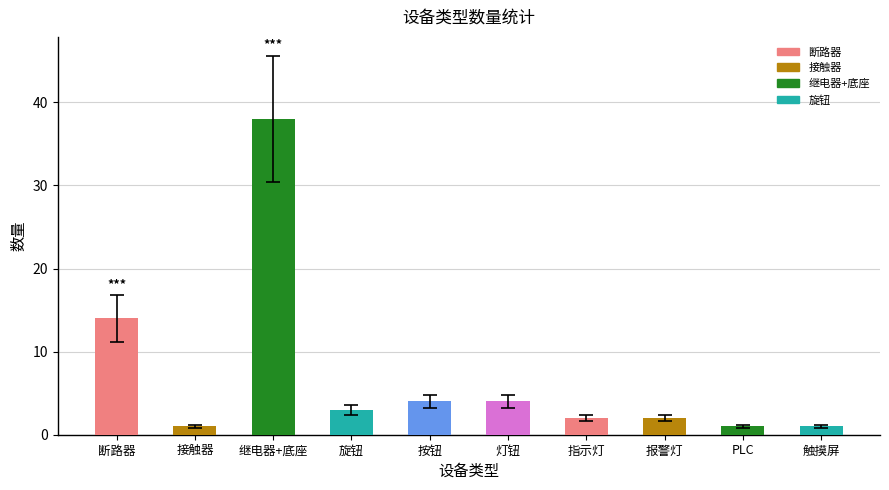

Is it true that the value at 按钮 is 4?

True